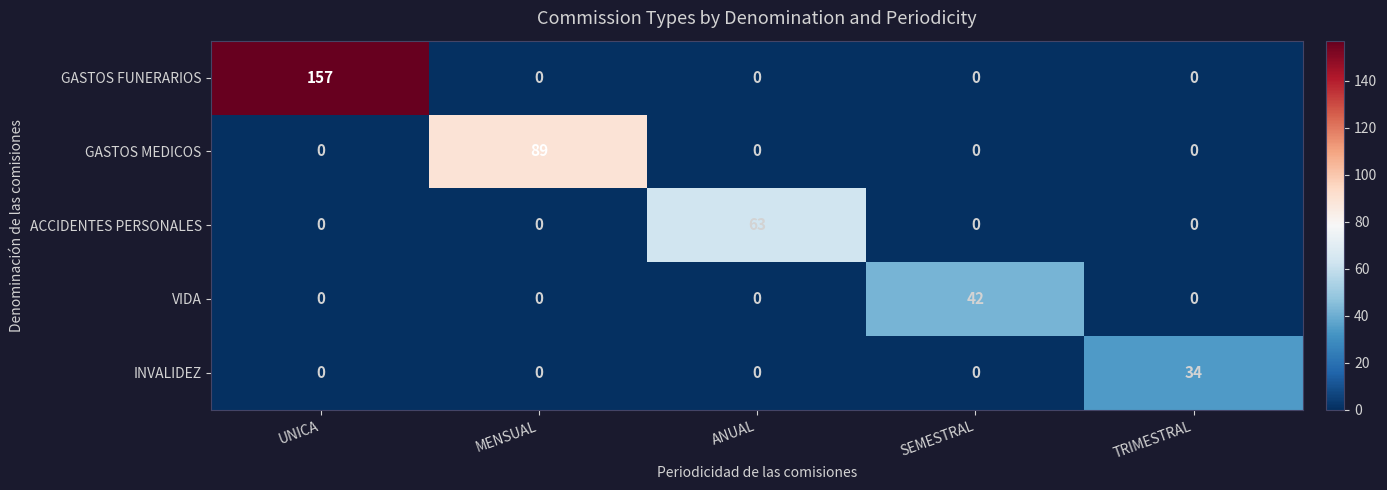

How many distinct data groups are displayed?

5